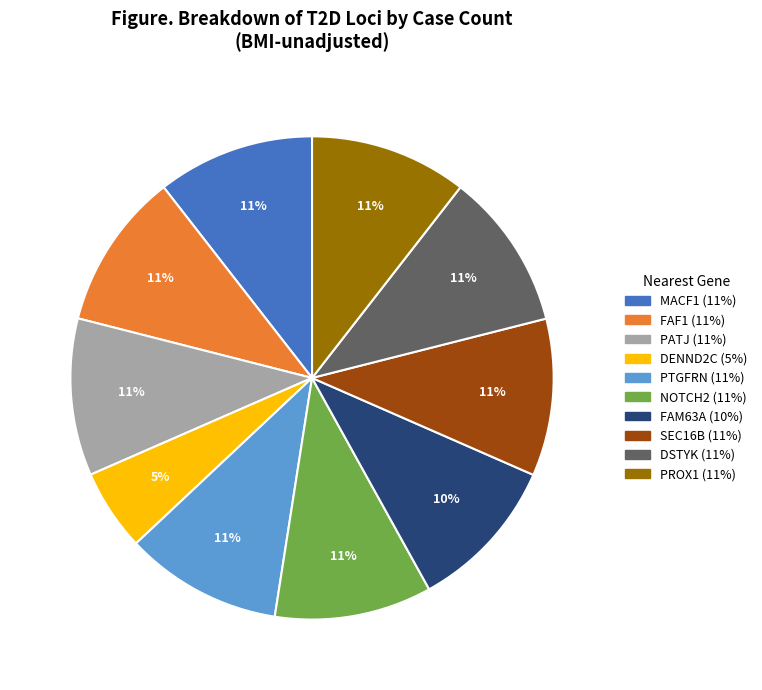

Does PROX1 account for over 50% of the chart?

No